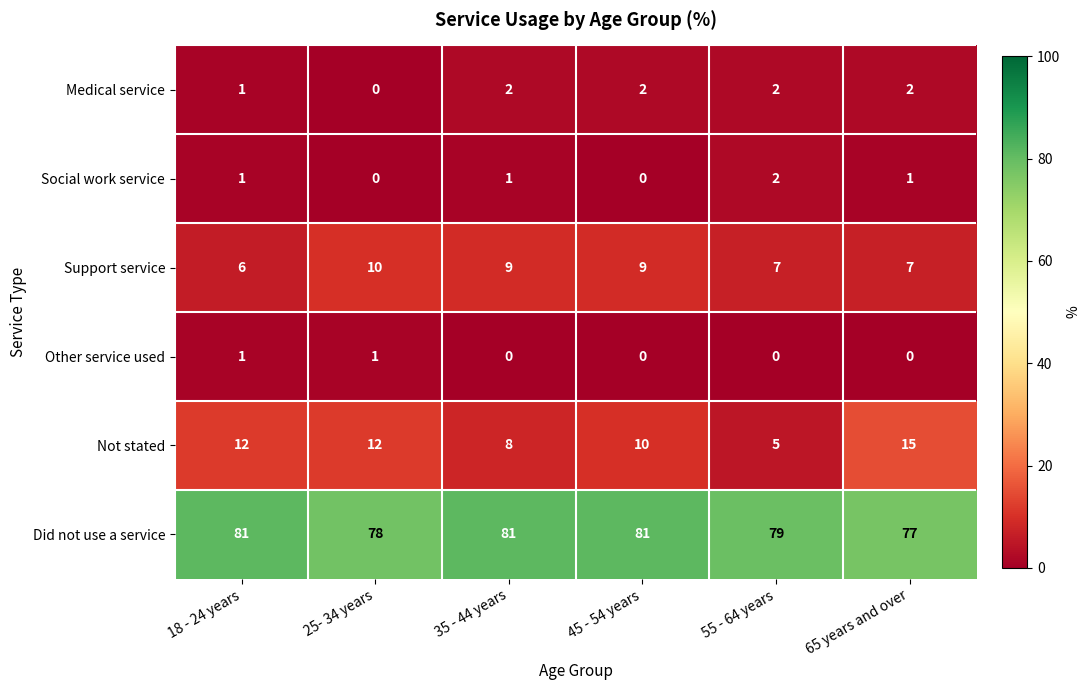

Which category has the lowest value in the Not stated series?

55 - 64 years